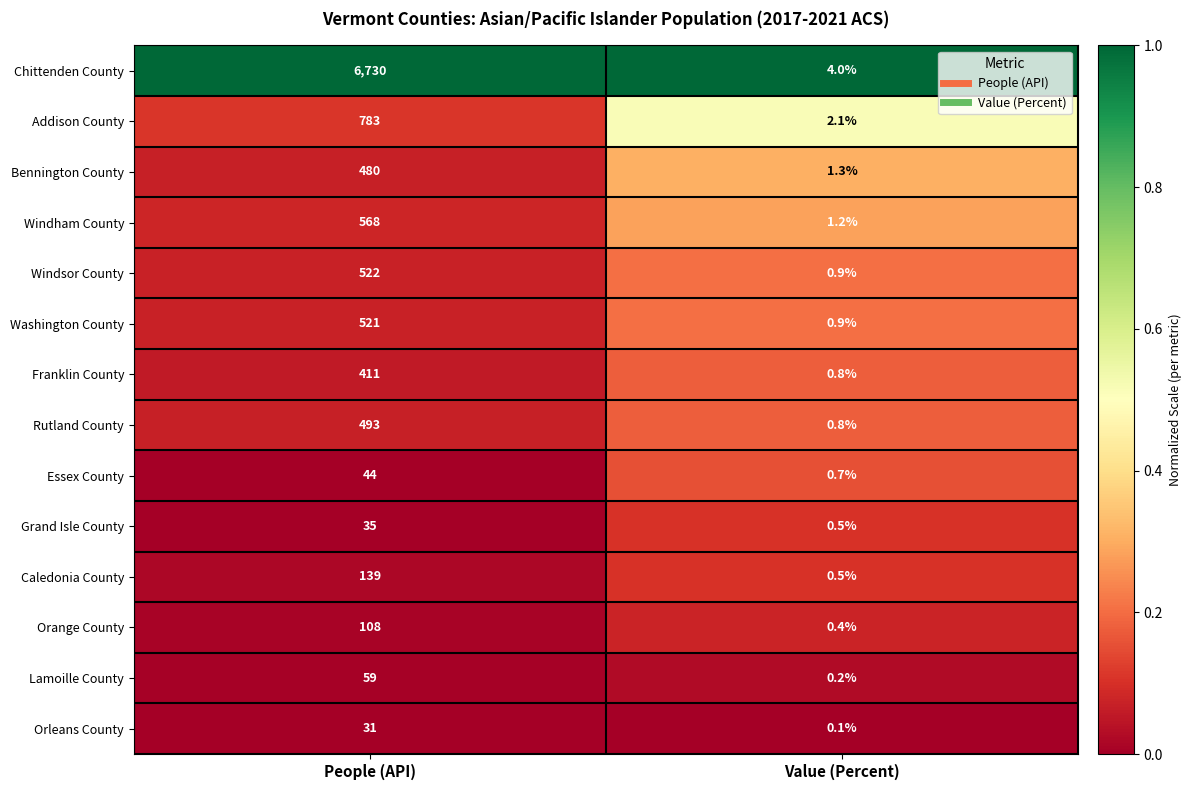

What is the approximate value of Chittenden County at Value (Percent)?

4.0